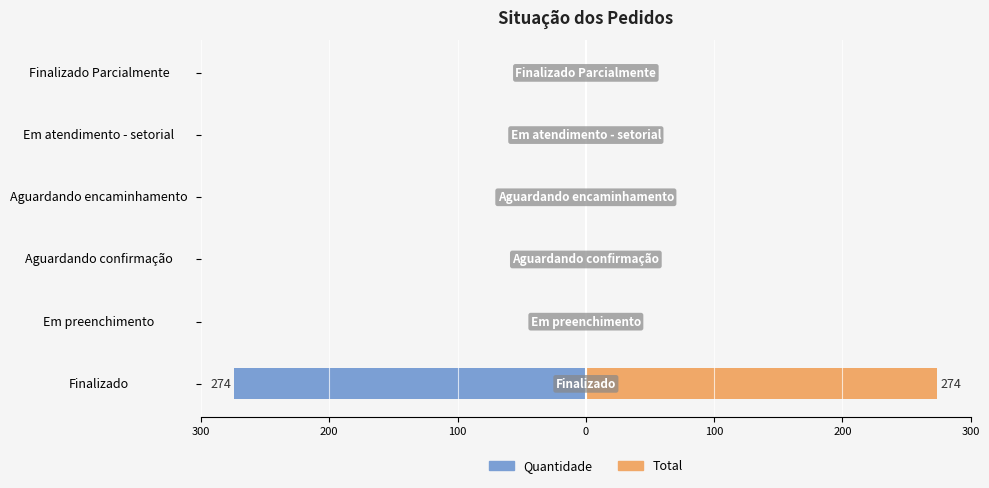

Is it true that Porcentagem Acumulada equals -140 at Em atendimento - setorial?

False